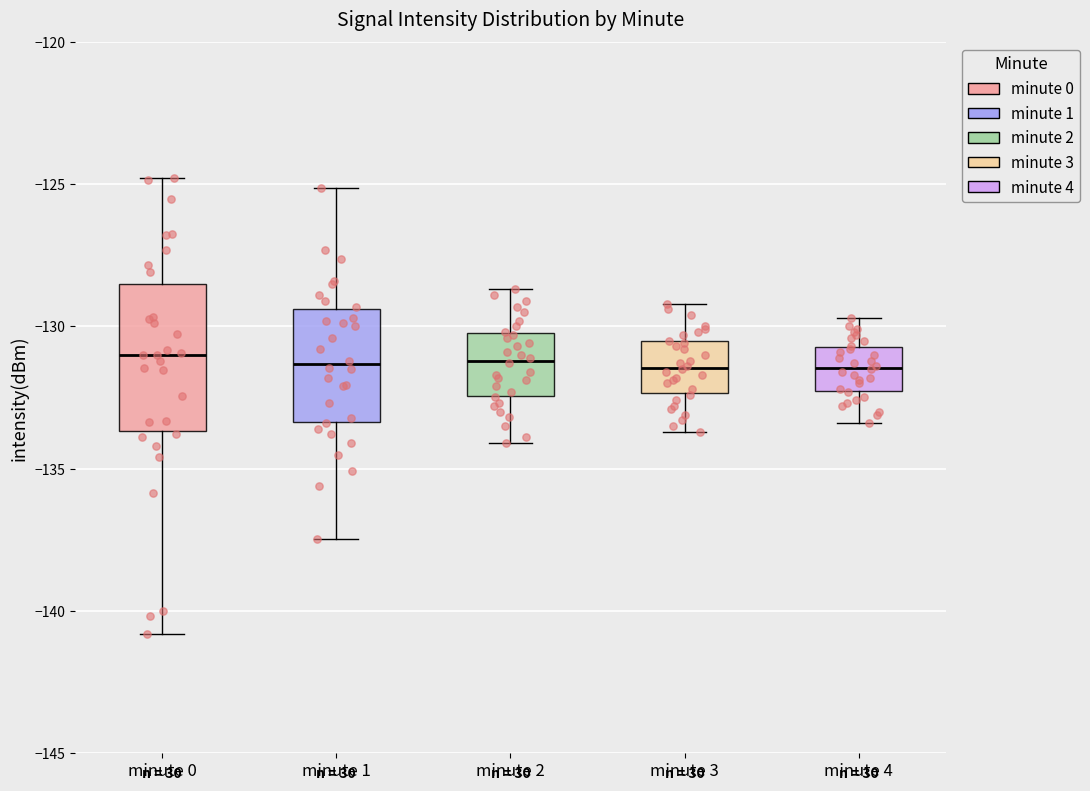

Comparing the boxes themselves (not the whiskers), which one is the tallest?

minute 0